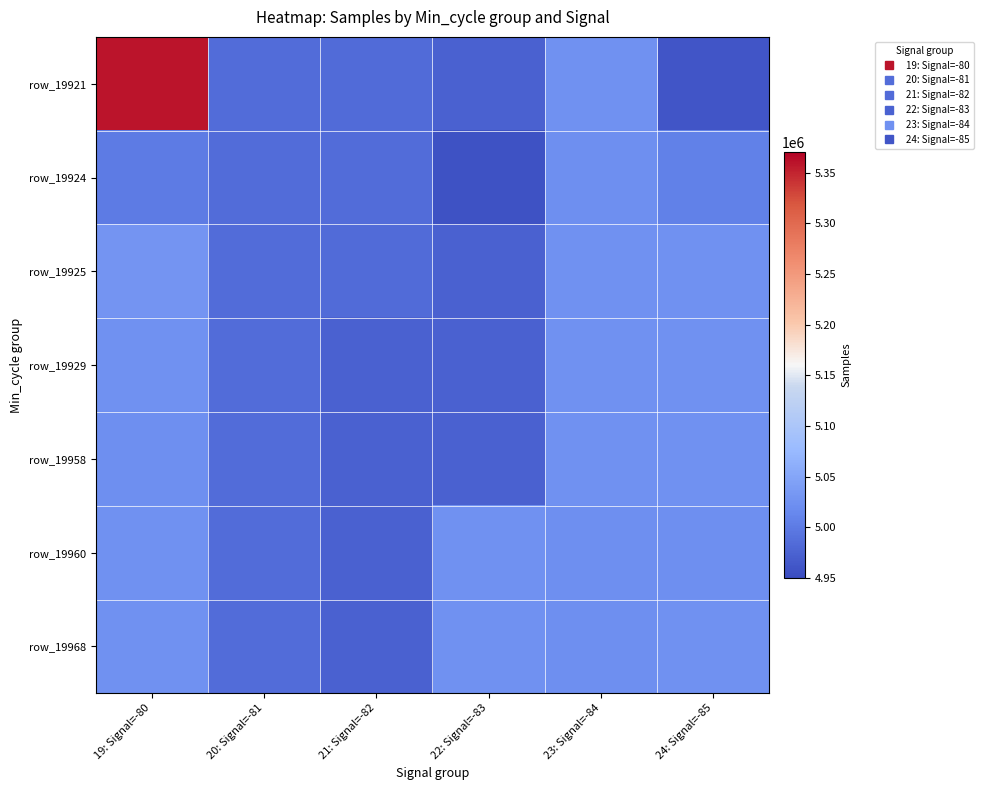

At which category does the chart reach its peak across all series?

19: Signal=-80